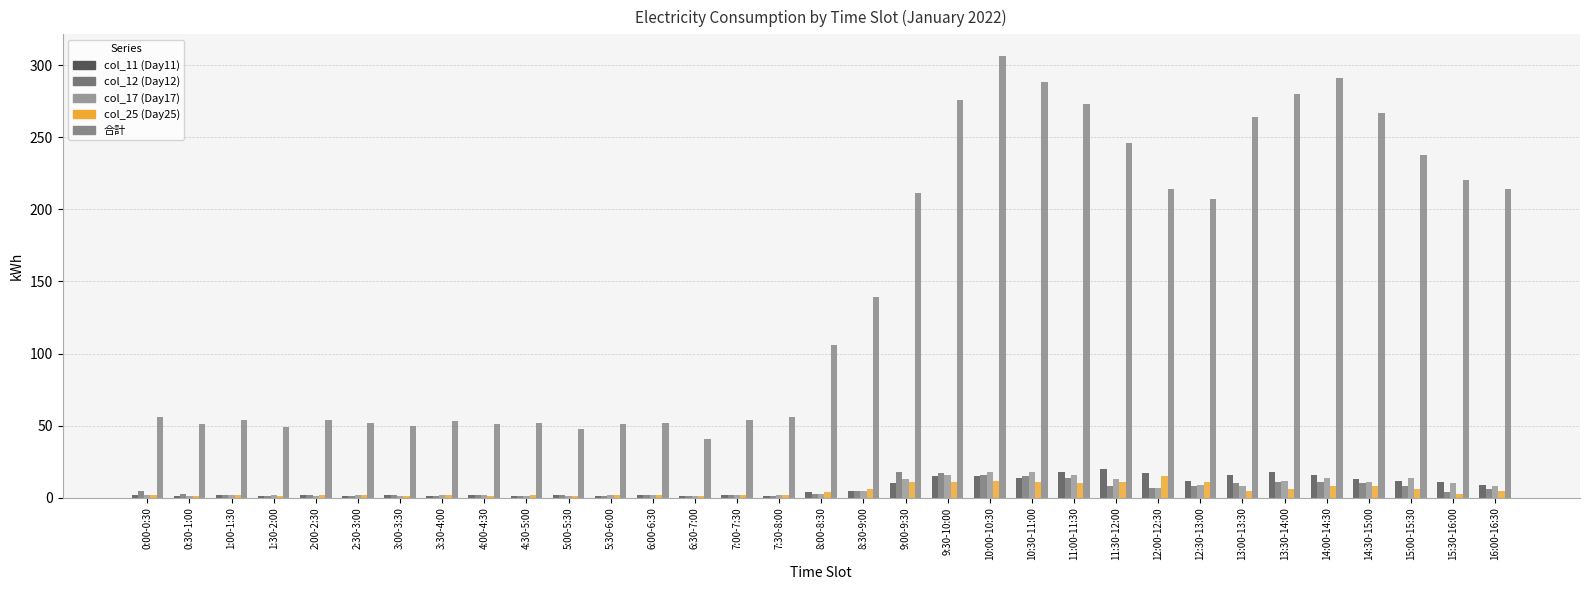

Reading right to left, what are all the values shown in this chart?

col_11 (Day11): 16:00-16:30=9	15:30-16:00=11	15:00-15:30=12	14:30-15:00=13	14:00-14:30=16	13:30-14:00=18	13:00-13:30=16	12:30-13:00=12	12:00-12:30=17	11:30-12:00=20	11:00-11:30=18	10:30-11:00=14	10:00-10:30=15	9:30-10:00=15	9:00-9:30=10	8:30-9:00=5	8:00-8:30=4	7:30-8:00=1	7:00-7:30=2	6:30-7:00=1	6:00-6:30=2	5:30-6:00=1	5:00-5:30=2	4:30-5:00=1	4:00-4:30=2	3:30-4:00=1	3:00-3:30=2	2:30-3:00=1	2:00-2:30=2	1:30-2:00=1	1:00-1:30=2	0:30-1:00=1	0:00-0:30=2
col_12 (Day12): 16:00-16:30=6	15:30-16:00=4	15:00-15:30=8	14:30-15:00=10	14:00-14:30=11	13:30-14:00=11	13:00-13:30=10	12:30-13:00=8	12:00-12:30=7	11:30-12:00=8	11:00-11:30=14	10:30-11:00=15	10:00-10:30=16	9:30-10:00=17	9:00-9:30=18	8:30-9:00=5	8:00-8:30=3	7:30-8:00=1	7:00-7:30=2	6:30-7:00=1	6:00-6:30=2	5:30-6:00=1	5:00-5:30=2	4:30-5:00=1	4:00-4:30=2	3:30-4:00=1	3:00-3:30=2	2:30-3:00=1	2:00-2:30=2	1:30-2:00=1	1:00-1:30=2	0:30-1:00=3	0:00-0:30=5
col_17 (Day17): 16:00-16:30=8	15:30-16:00=10	15:00-15:30=14	14:30-15:00=11	14:00-14:30=14	13:30-14:00=12	13:00-13:30=8	12:30-13:00=9	12:00-12:30=7	11:30-12:00=13	11:00-11:30=16	10:30-11:00=18	10:00-10:30=18	9:30-10:00=16	9:00-9:30=13	8:30-9:00=5	8:00-8:30=3	7:30-8:00=2	7:00-7:30=2	6:30-7:00=1	6:00-6:30=2	5:30-6:00=2	5:00-5:30=1	4:30-5:00=1	4:00-4:30=2	3:30-4:00=2	3:00-3:30=1	2:30-3:00=2	2:00-2:30=1	1:30-2:00=2	1:00-1:30=2	0:30-1:00=1	0:00-0:30=2
col_25 (Day25): 16:00-16:30=5	15:30-16:00=3	15:00-15:30=6	14:30-15:00=8	14:00-14:30=8	13:30-14:00=6	13:00-13:30=5	12:30-13:00=11	12:00-12:30=15	11:30-12:00=11	11:00-11:30=10	10:30-11:00=11	10:00-10:30=12	9:30-10:00=11	9:00-9:30=11	8:30-9:00=6	8:00-8:30=4	7:30-8:00=2	7:00-7:30=2	6:30-7:00=1	6:00-6:30=2	5:30-6:00=2	5:00-5:30=1	4:30-5:00=2	4:00-4:30=1	3:30-4:00=2	3:00-3:30=1	2:30-3:00=2	2:00-2:30=2	1:30-2:00=1	1:00-1:30=2	0:30-1:00=1	0:00-0:30=2
合計: 16:00-16:30=214	15:30-16:00=220	15:00-15:30=238	14:30-15:00=267	14:00-14:30=291	13:30-14:00=280	13:00-13:30=264	12:30-13:00=207	12:00-12:30=214	11:30-12:00=246	11:00-11:30=273	10:30-11:00=288	10:00-10:30=306	9:30-10:00=276	9:00-9:30=211	8:30-9:00=139	8:00-8:30=106	7:30-8:00=56	7:00-7:30=54	6:30-7:00=41	6:00-6:30=52	5:30-6:00=51	5:00-5:30=48	4:30-5:00=52	4:00-4:30=51	3:30-4:00=53	3:00-3:30=50	2:30-3:00=52	2:00-2:30=54	1:30-2:00=49	1:00-1:30=54	0:30-1:00=51	0:00-0:30=56